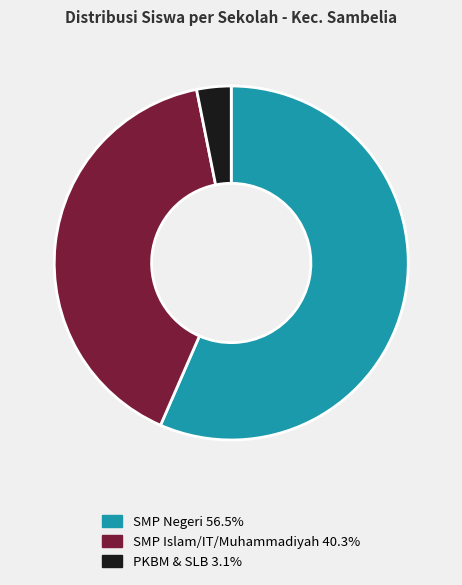

What is the ratio of the value at SMP Islam/IT/Muhammadiyah 40.3% to the value at PKBM & SLB 3.1%?

12.8